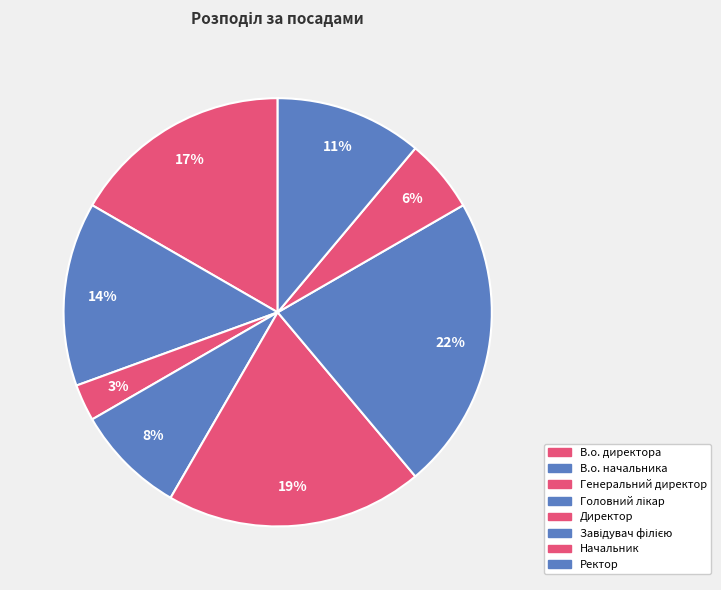

How many slices are in this pie chart?

8